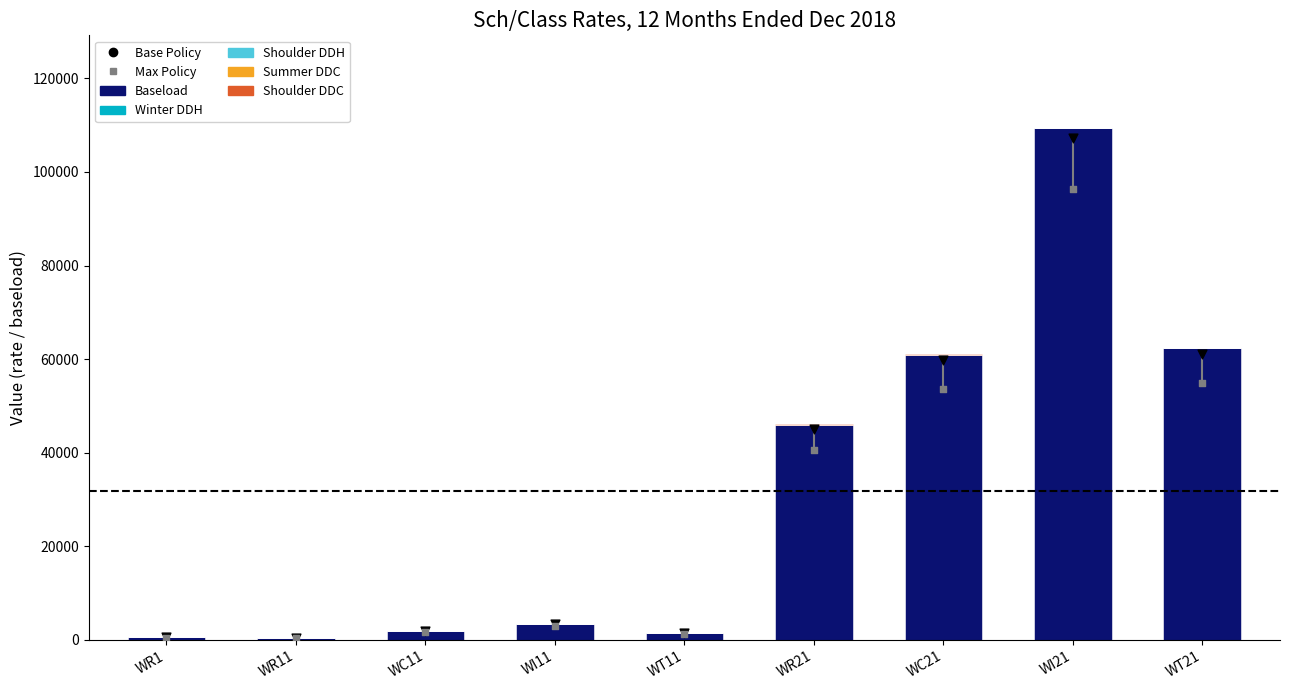

Which series contains the lowest Y value?

Shoulder DDH